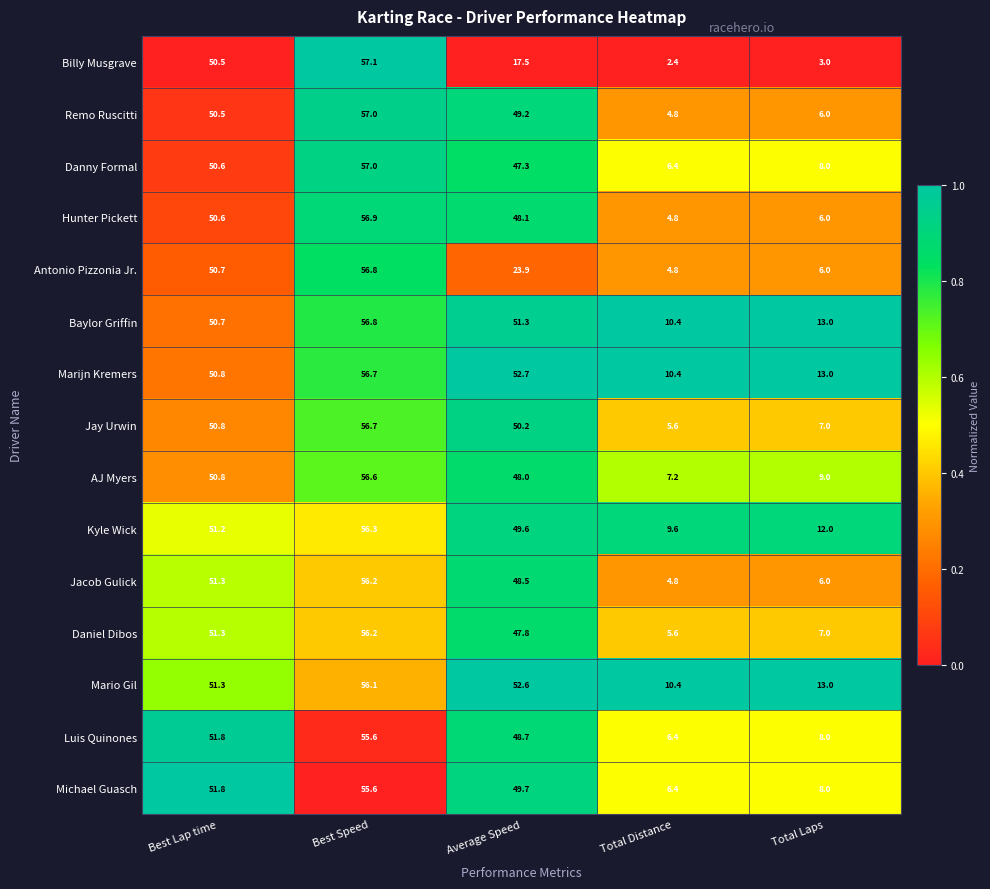

Which series has the widest spread of values?

Billy Musgrave